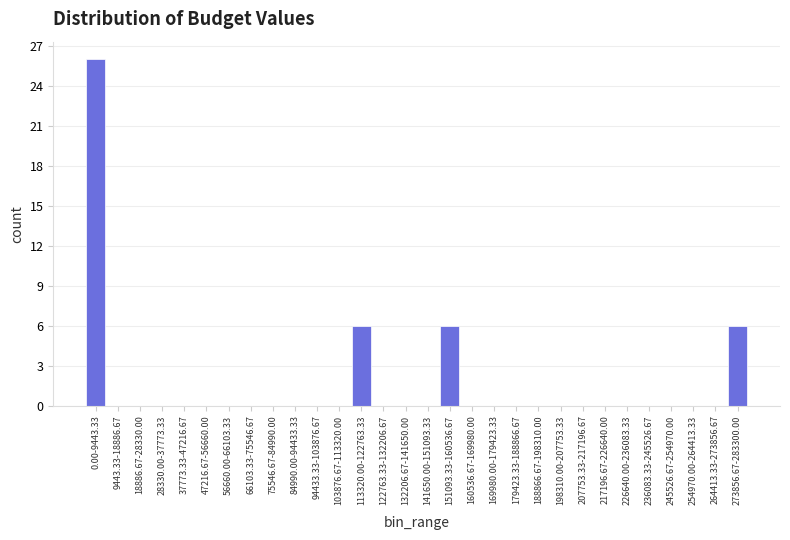

Reading left to right, list all the values displayed in this chart.

0.00-9443.33=26	9443.33-18886.67=0	18886.67-28330.00=0	28330.00-37773.33=0	37773.33-47216.67=0	47216.67-56660.00=0	56660.00-66103.33=0	66103.33-75546.67=0	75546.67-84990.00=0	84990.00-94433.33=0	94433.33-103876.67=0	103876.67-113320.00=0	113320.00-122763.33=6	122763.33-132206.67=0	132206.67-141650.00=0	141650.00-151093.33=0	151093.33-160536.67=6	160536.67-169980.00=0	169980.00-179423.33=0	179423.33-188866.67=0	188866.67-198310.00=0	198310.00-207753.33=0	207753.33-217196.67=0	217196.67-226640.00=0	226640.00-236083.33=0	236083.33-245526.67=0	245526.67-254970.00=0	254970.00-264413.33=0	264413.33-273856.67=0	273856.67-283300.00=6